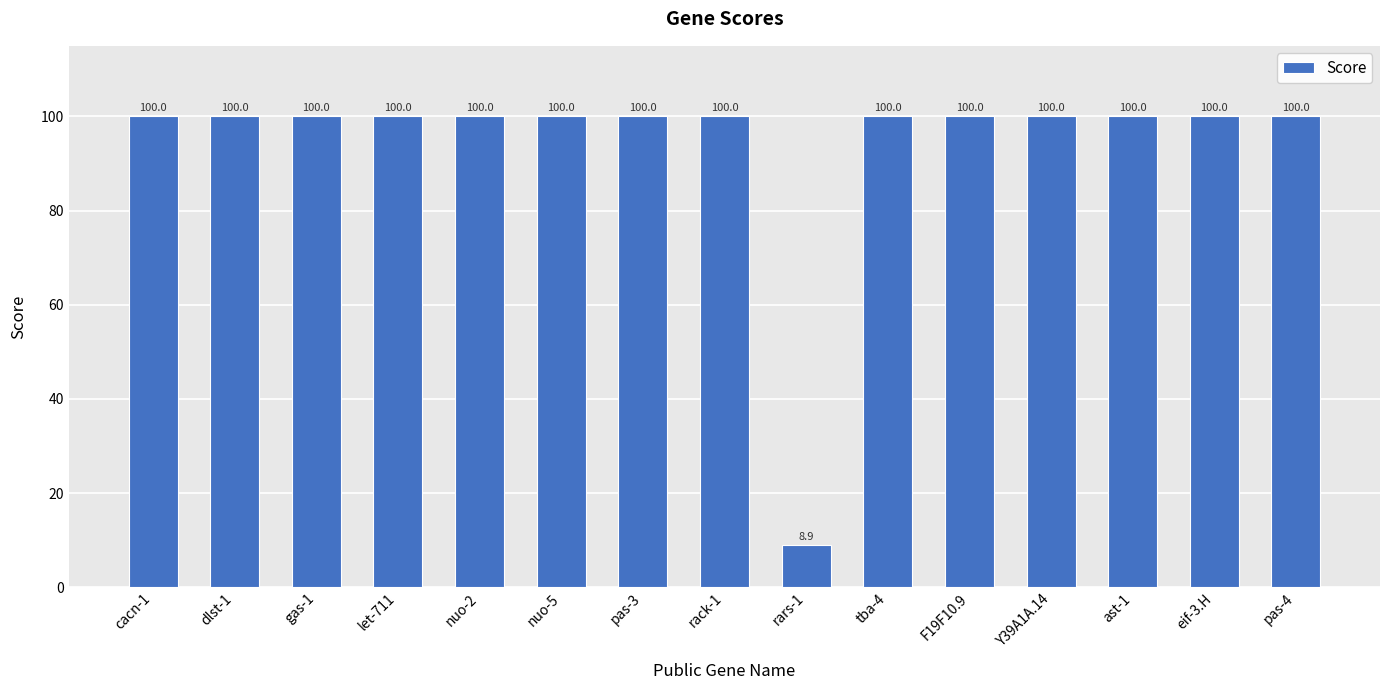

What is the maximum value shown in the chart?

100.0